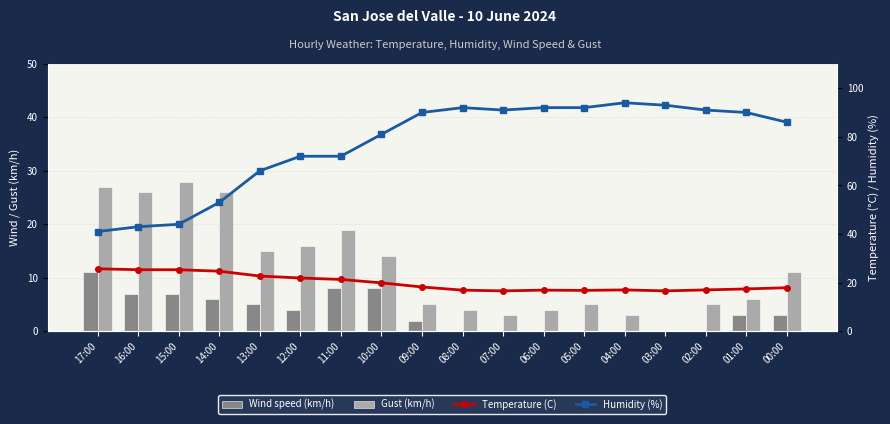

Which label corresponds to the smallest value in the chart?

08:00